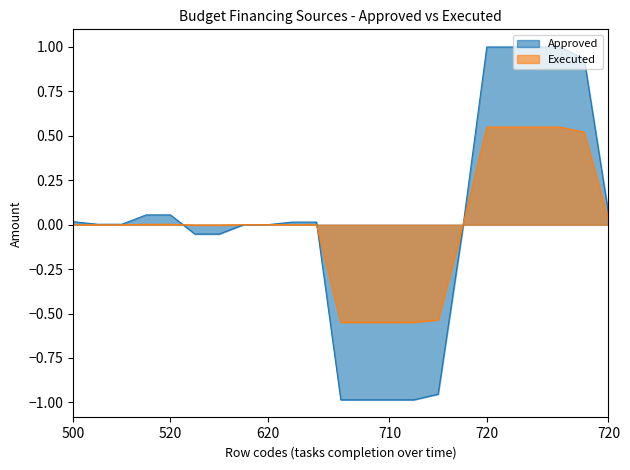

Which series changed the most between 520 and 520?

Approved